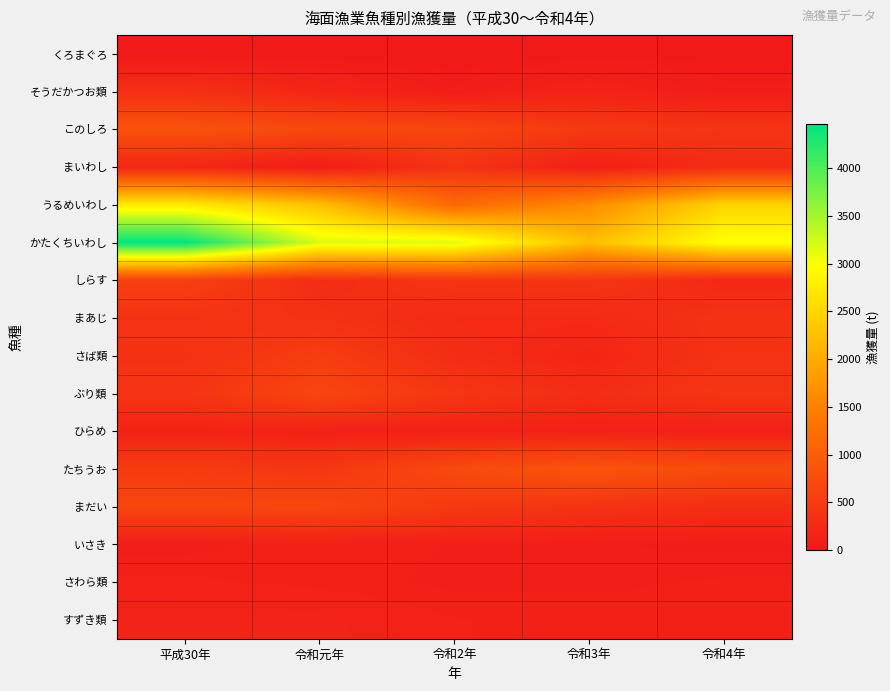

Reading left to right, list all the values displayed in this chart.

くろまぐろ: 平成30年=0	令和元年=1	令和2年=5	令和3年=10	令和4年=16
そうだかつお類: 平成30年=330	令和元年=186	令和2年=49	令和3年=142	令和4年=52
このしろ: 平成30年=838	令和元年=700	令和2年=657	令和3年=465	令和4年=398
まいわし: 平成30年=188	令和元年=34	令和2年=381	令和3年=94	令和4年=270
うるめいわし: 平成30年=2746	令和元年=2242	令和2年=1166	令和3年=1628	令和4年=2474
かたくちいわし: 平成30年=4466	令和元年=3187	令和2年=3169	令和3年=2219	令和4年=3006
しらす: 平成30年=556	令和元年=278	令和2年=401	令和3年=406	令和4年=219
まあじ: 平成30年=384	令和元年=352	令和2年=258	令和3年=252	令和4年=352
さば類: 平成30年=348	令和元年=517	令和2年=284	令和3年=186	令和4年=358
ぶり類: 平成30年=387	令和元年=652	令和2年=422	令和3年=285	令和4年=418
ひらめ: 平成30年=153	令和元年=128	令和2年=126	令和3年=124	令和4年=107
たちうお: 平成30年=495	令和元年=424	令和2年=705	令和3年=871	令和4年=728
まだい: 平成30年=659	令和元年=668	令和2年=467	令和3年=372	令和4年=297
いさき: 平成30年=86	令和元年=114	令和2年=94	令和3年=74	令和4年=59
さわら類: 平成30年=118	令和元年=107	令和2年=90	令和3年=90	令和4年=100
すずき類: 平成30年=142	令和元年=147	令和2年=114	令和3年=110	令和4年=105